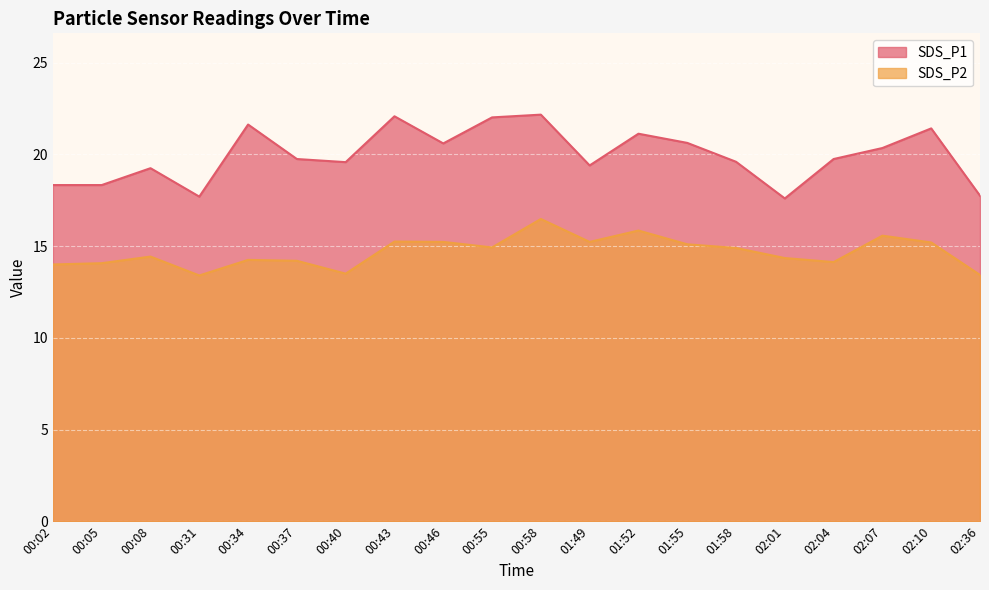

What is the sum of all SDS_P1 values?

399.1